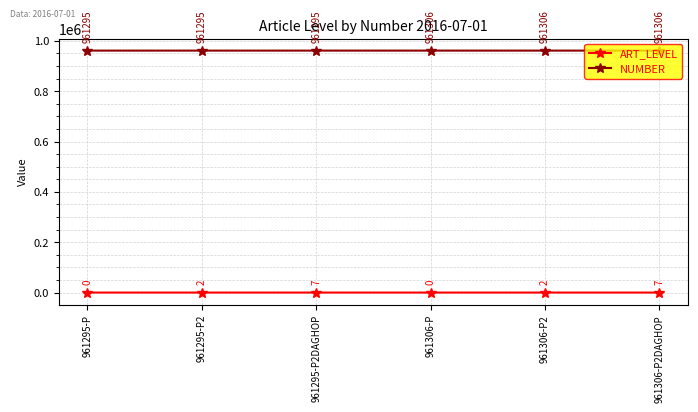

Is it true that NUMBER equals 355624 at 961306-P?

False